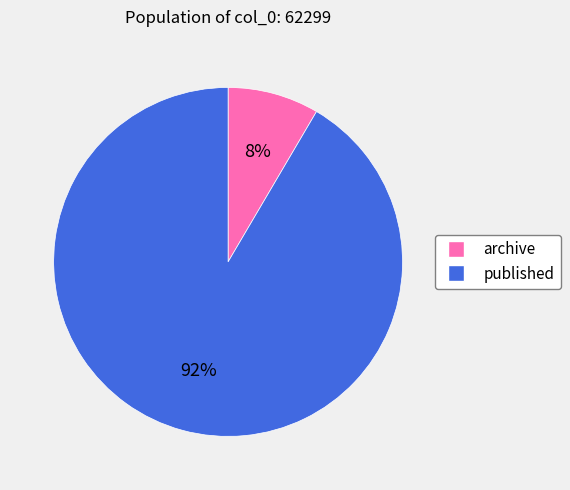

To the nearest percent, what is the combined percentage of archive and published?

100%